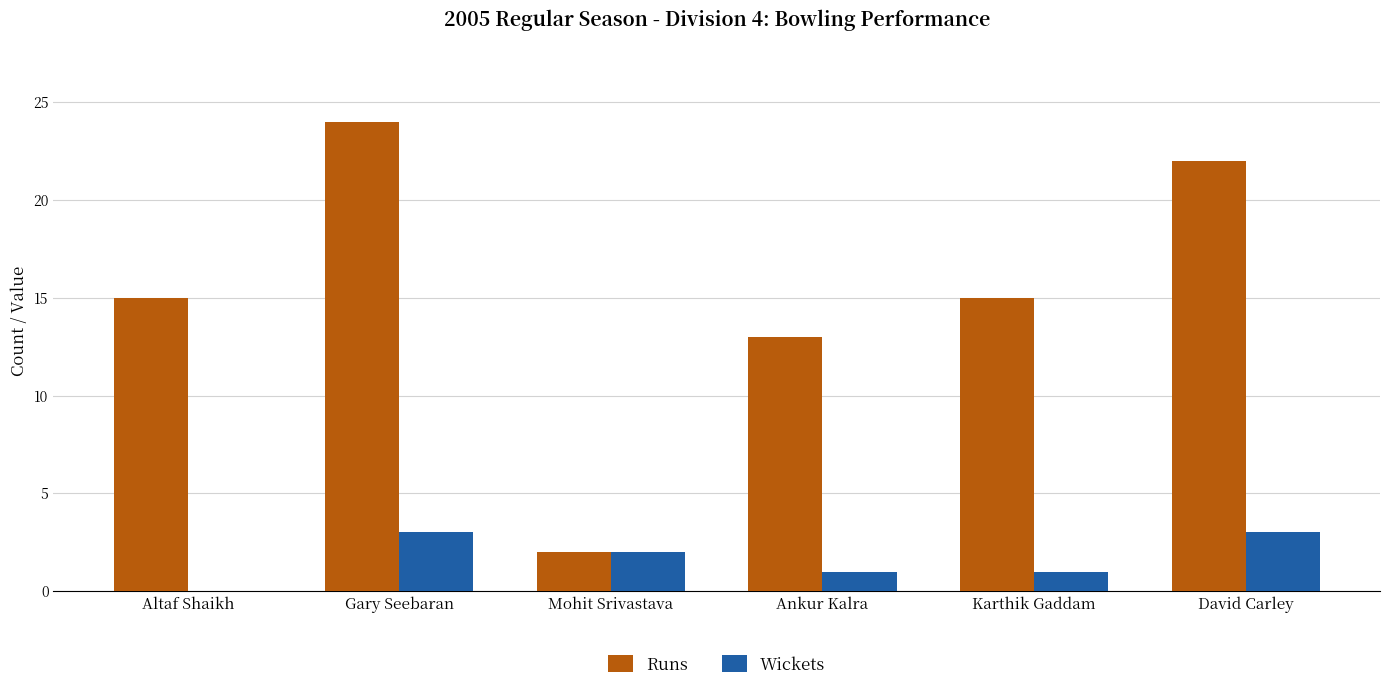

Read the Runs value at Gary Seebaran, to the nearest 10.

20